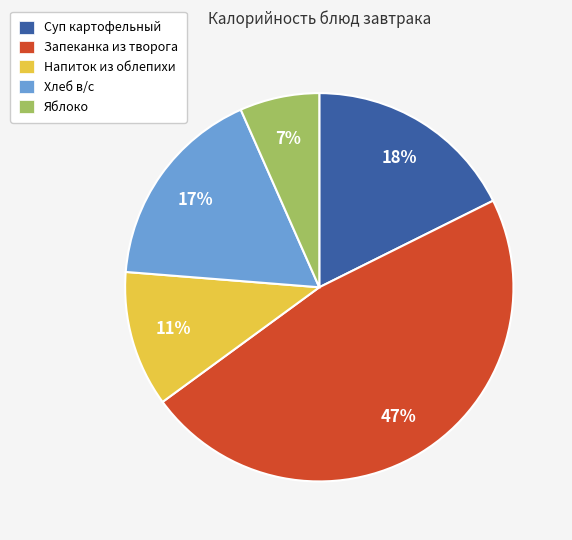

To the nearest percent, what portion does Хлеб в/с represent?

17%